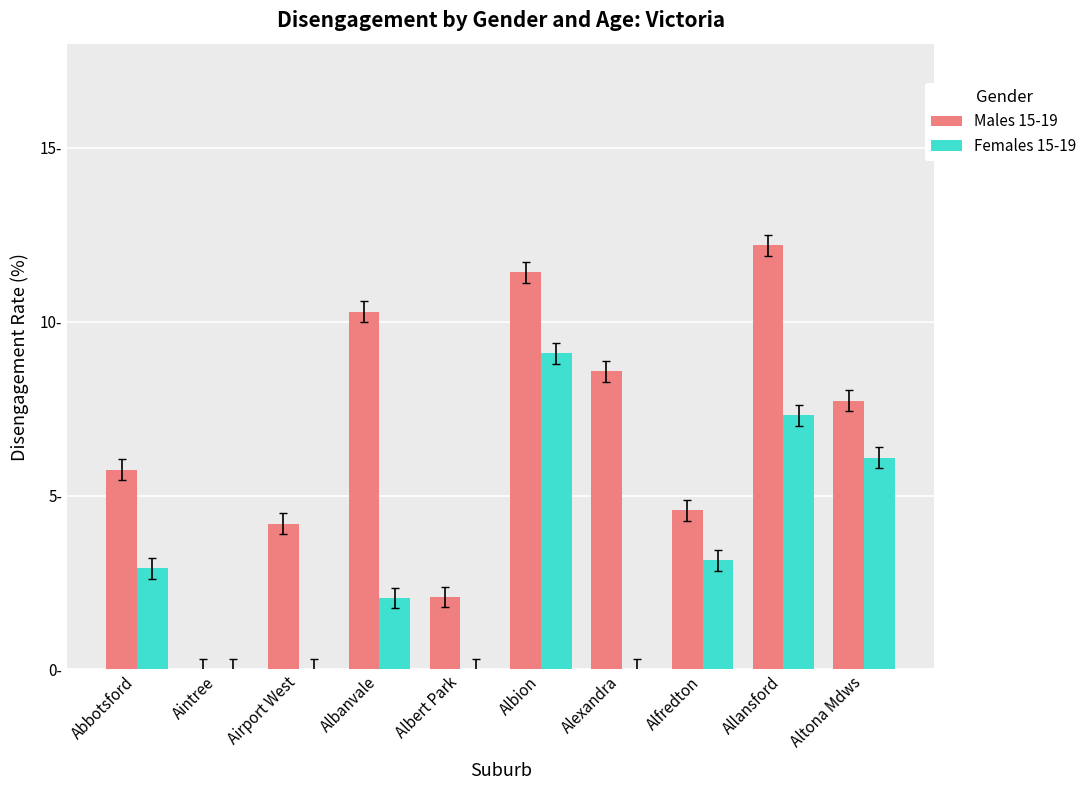

Are the bars grouped side by side (vs. stacked)?

Yes